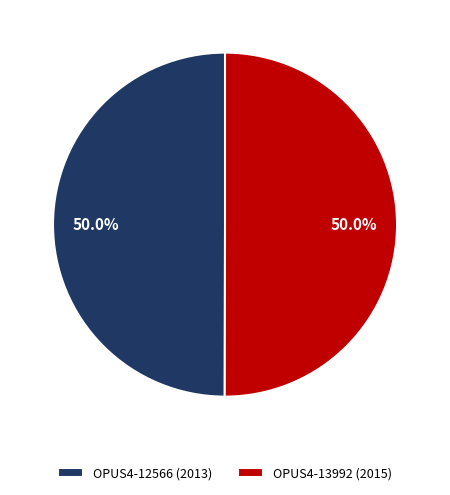

True or false: OPUS4-13992 (2015) accounts for 50% of the total.

True